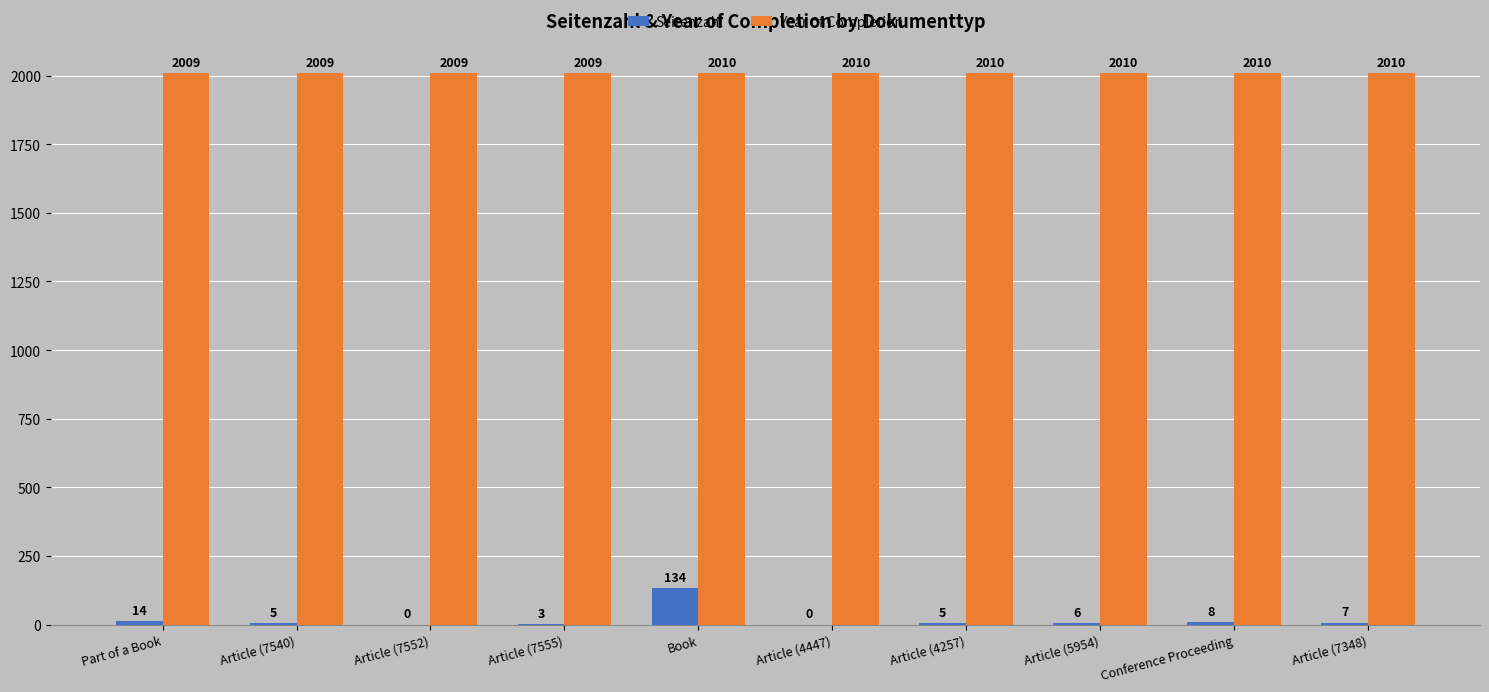

Are the bars grouped side by side (vs. stacked)?

Yes